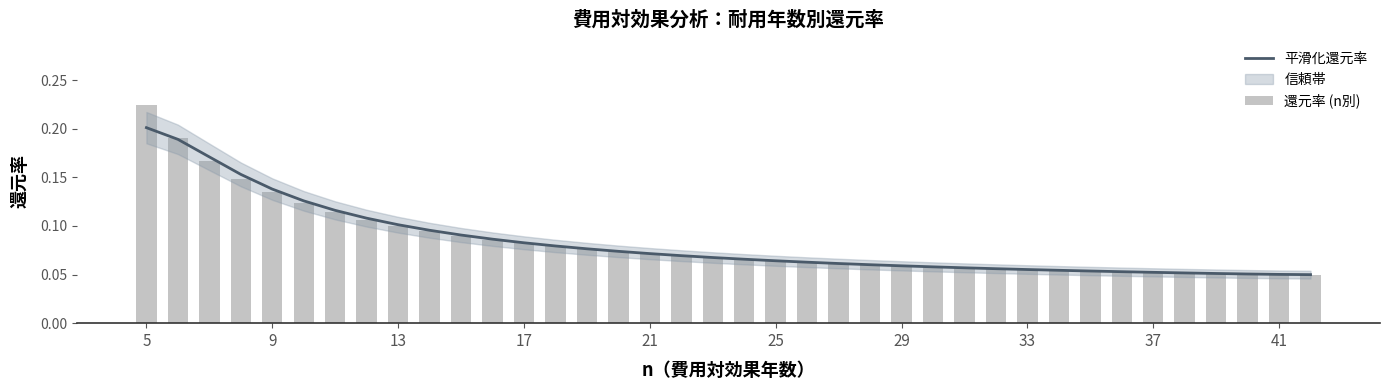

Which series has the widest spread of values?

還元率 (n別)